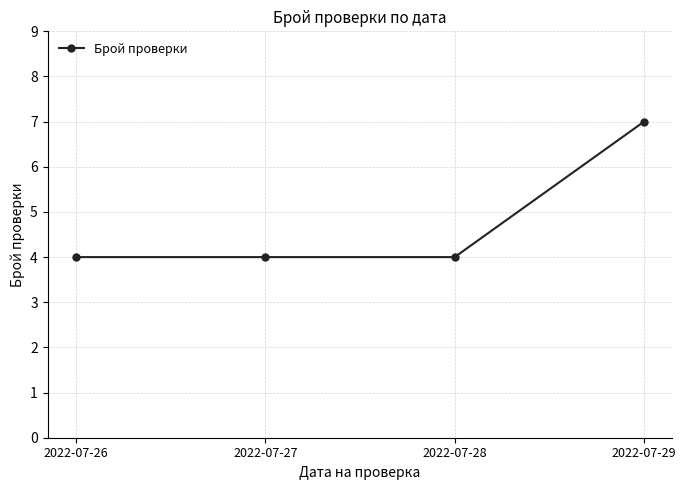

Which label corresponds to the largest value in the chart?

2022-07-29